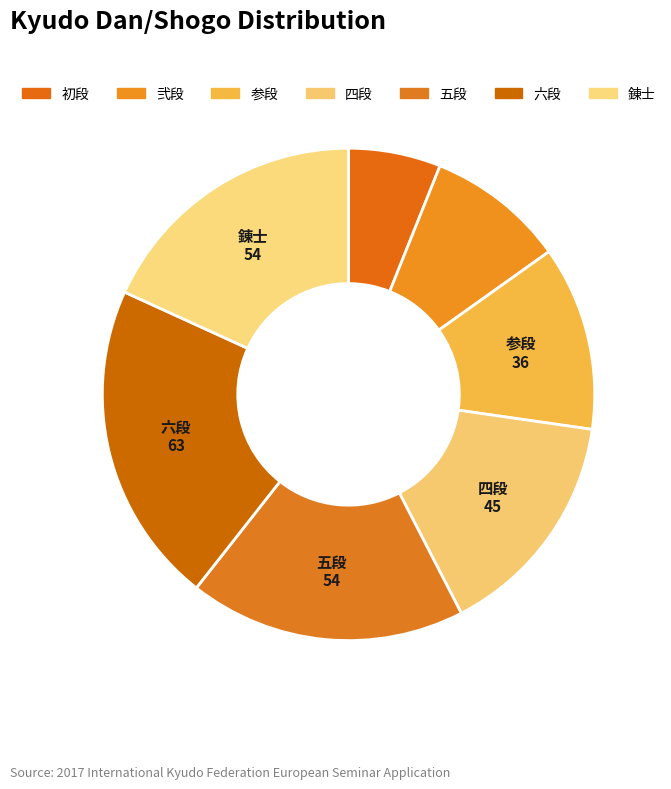

Which slice is the smallest?

初段